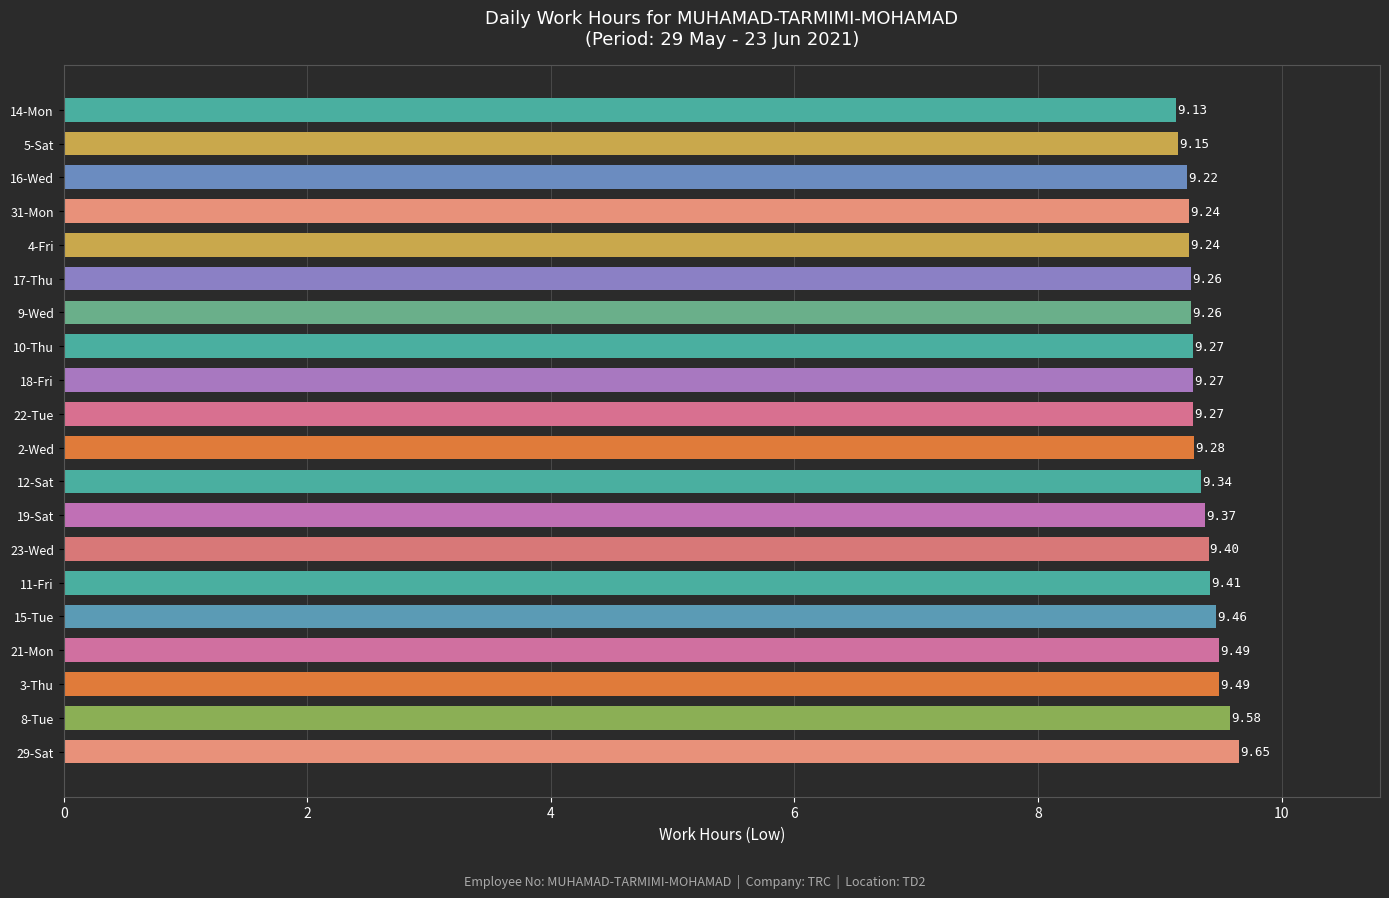

Which has a higher value, 8-Tue or 21-Mon?

8-Tue